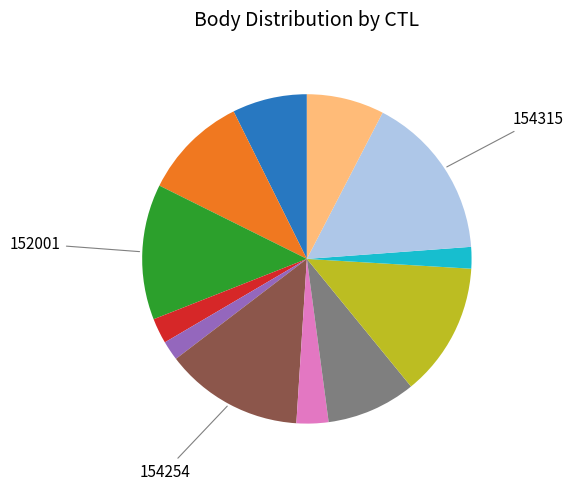

Is there any slice that represents more than half of the pie?

No